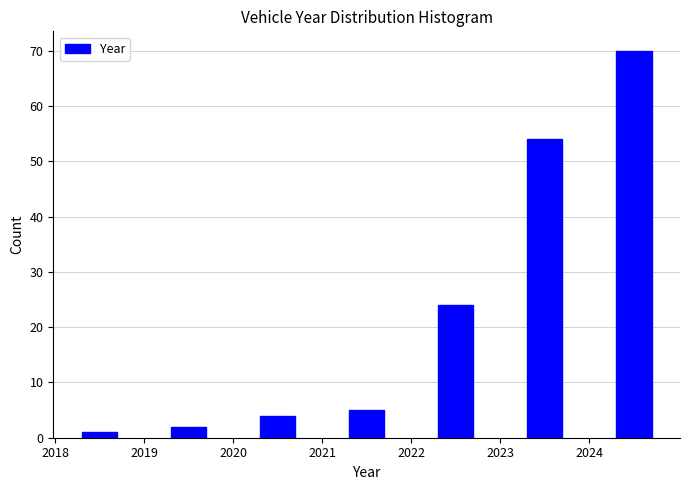

Over which range of the x-axis is the bar tallest?

2024 to 2025